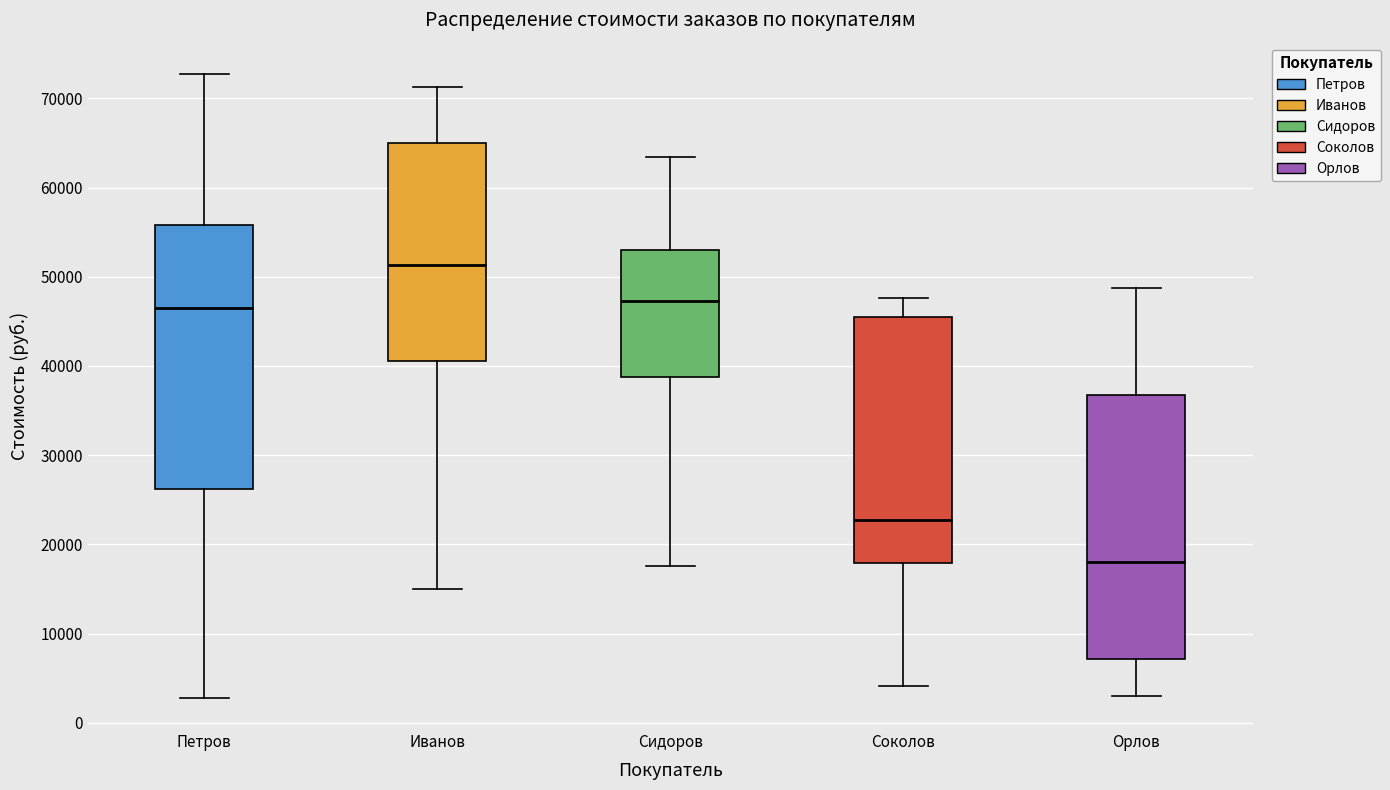

Which box has the lowest median line?

Орлов